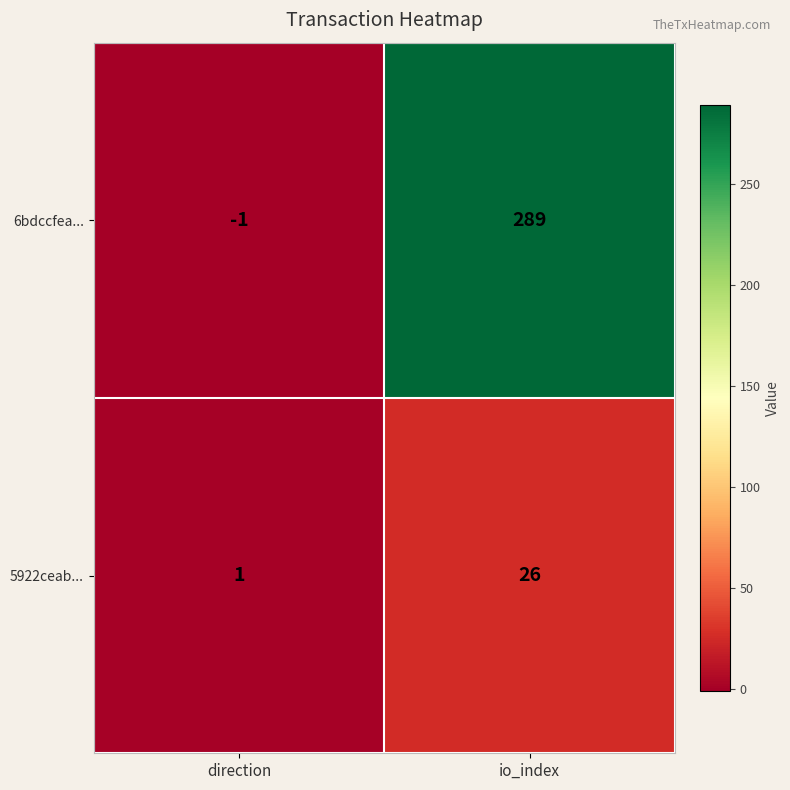

What is the total value across all series at io_index?

315